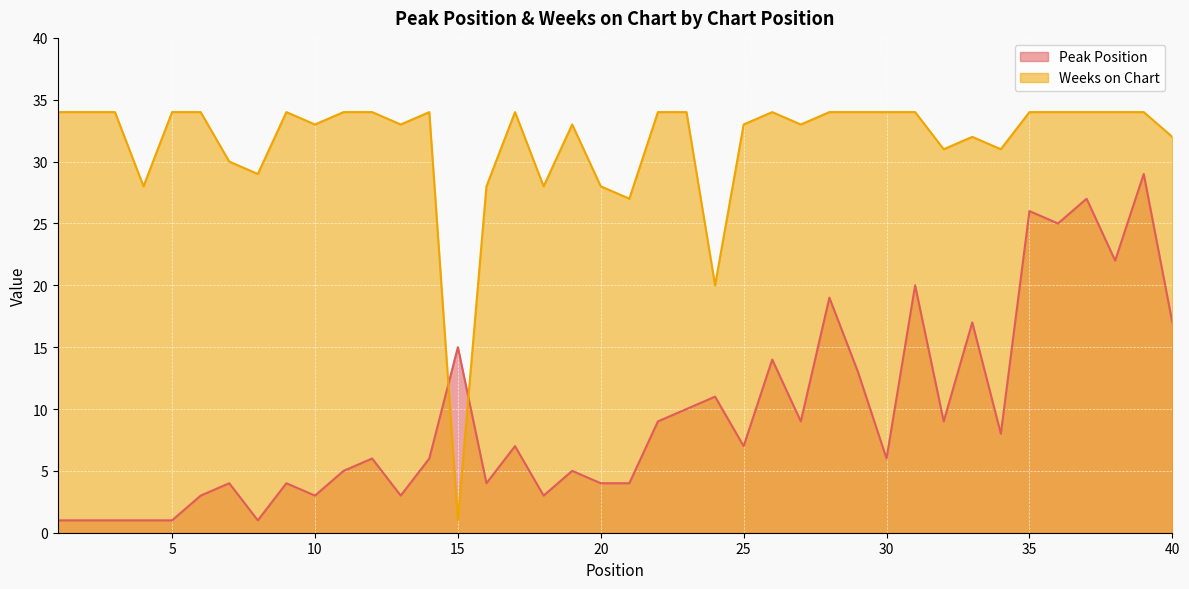

Between which two adjacent categories do Weeks on Chart and Peak Position first intersect?

14 and 15